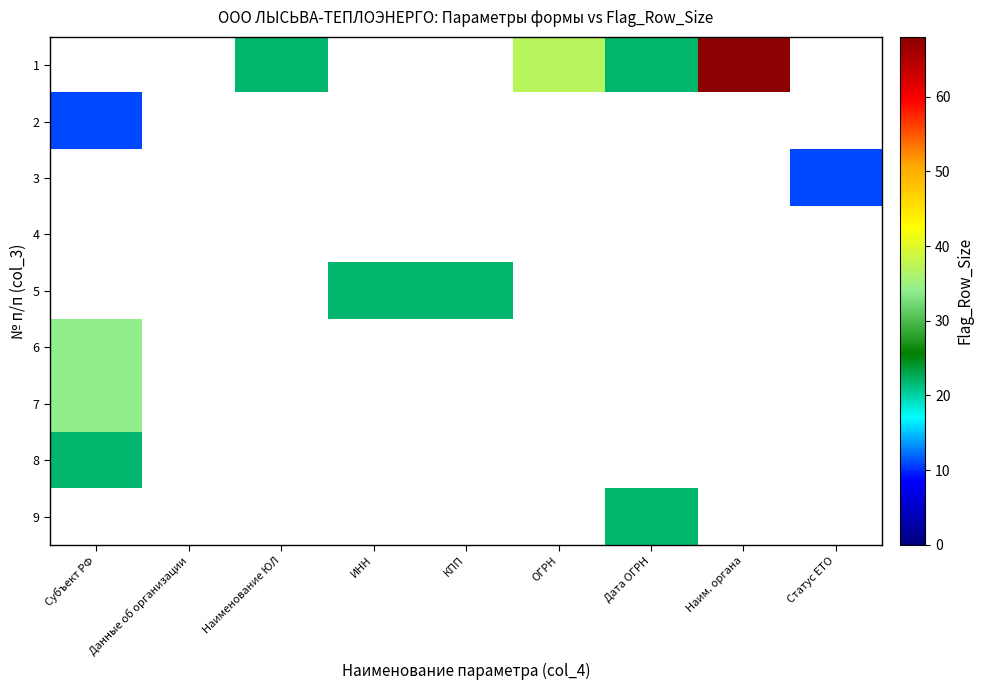

At how many categories does at least one series exceed 20?

7